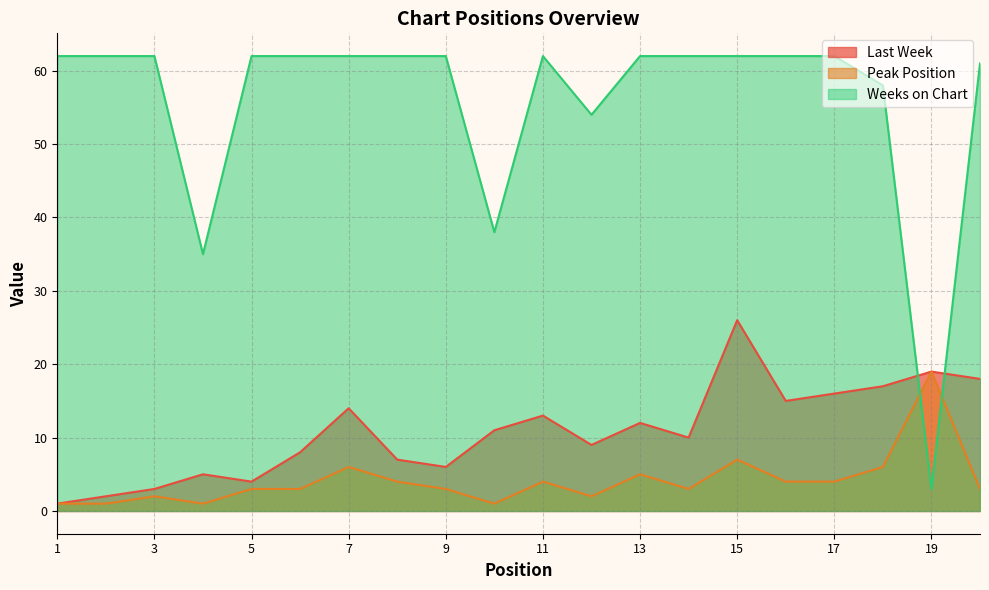

At which category does the chart reach its peak across all series?

1